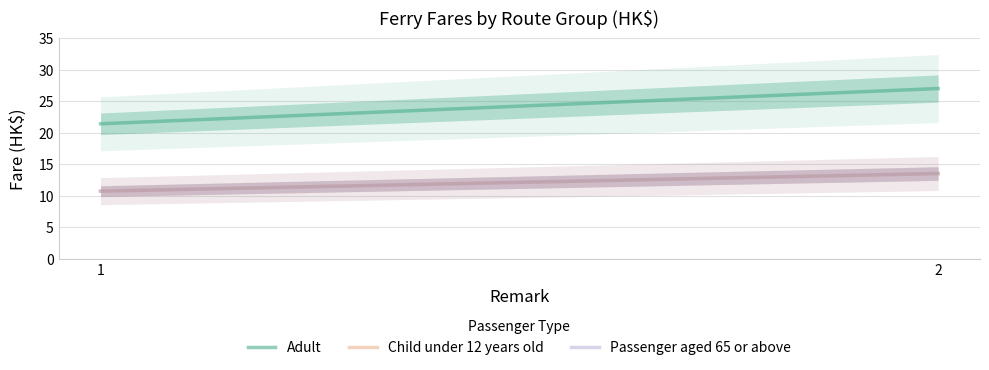

Between 1 and 2, which series saw the biggest shift?

Adult